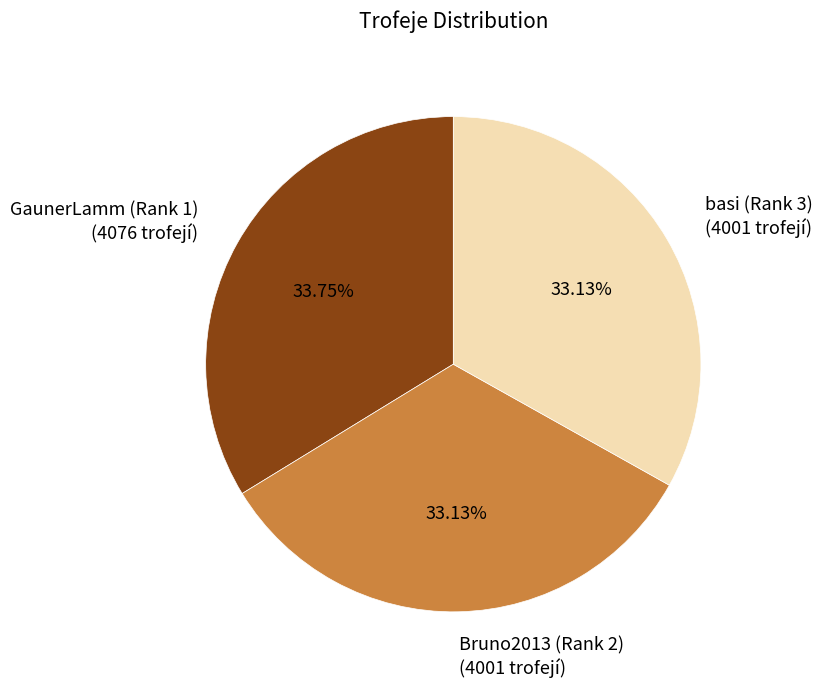

Approximately how many times larger is the value at basi compared to GaunerLamm?

1.0